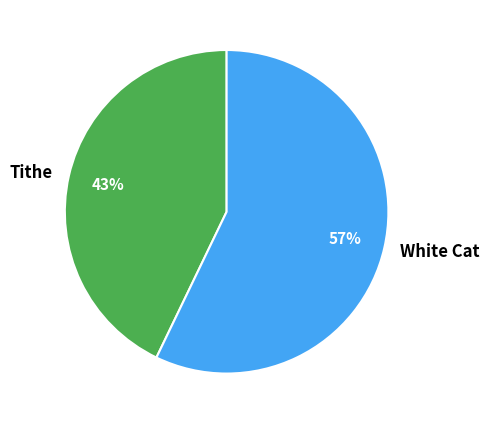

Rank the categories by value from lowest to highest.

Tithe, White Cat